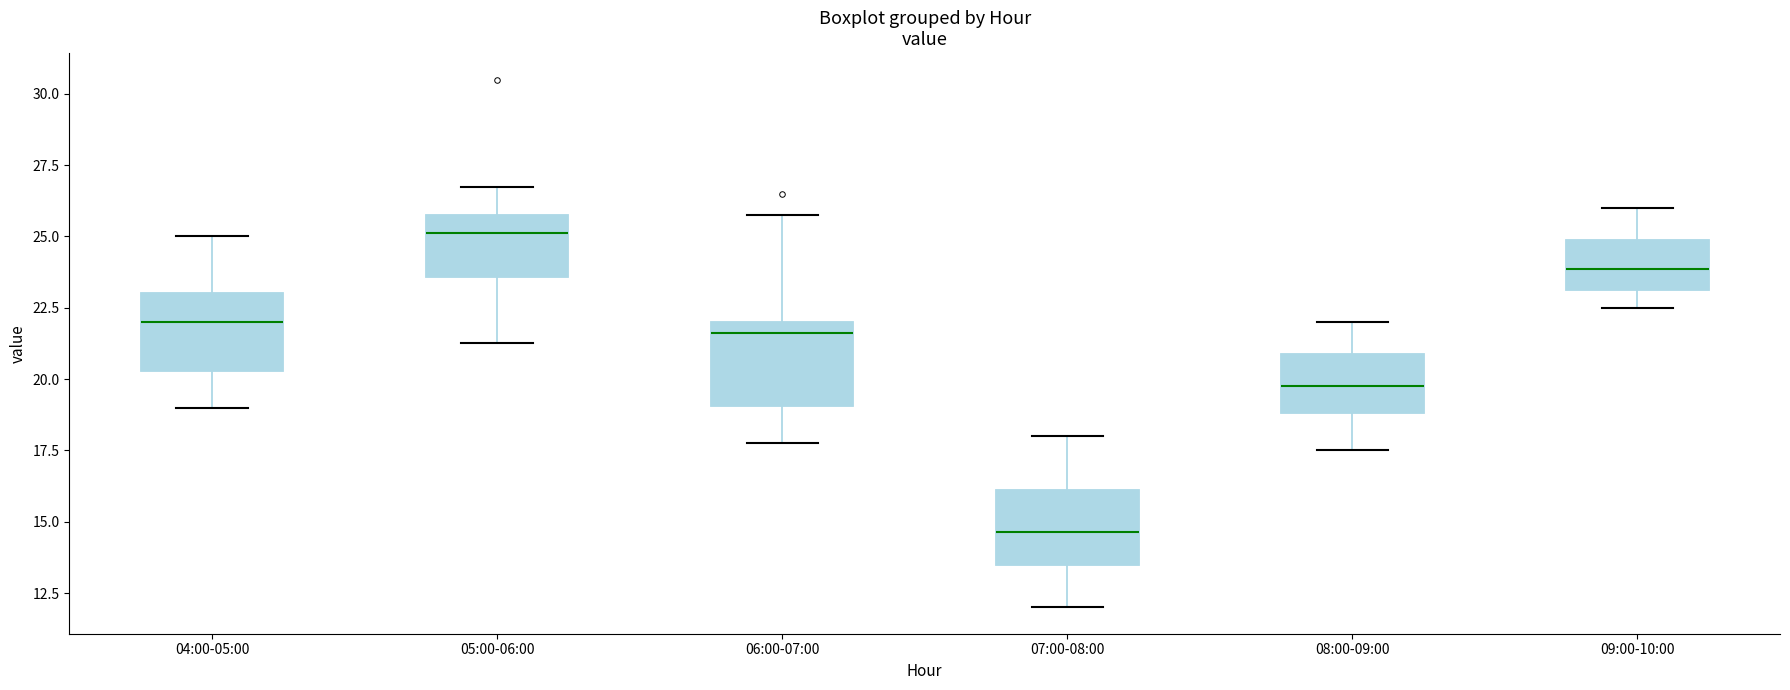

Reading left to right, transcribe this box plot: for each box, give where its median line is, the range the box spans, and where its two whiskers end, as read against the y-axis. The values are not printed on the chart, so give them approximately, as read against the axis.

04:00-05:00: median 22.0, box 20.5 to 23.0, whiskers 19.0 to 25.0
05:00-06:00: median 25.0, box 23.5 to 26.0, whiskers 21.5 to 27.0
06:00-07:00: median 21.5, box 19.0 to 22.0, whiskers 18.0 to 26.0
07:00-08:00: median 14.5, box 13.5 to 16.0, whiskers 12.0 to 18.0
08:00-09:00: median 20.0, box 19.0 to 21.0, whiskers 17.5 to 22.0
09:00-10:00: median 24.0, box 23.0 to 25.0, whiskers 22.5 to 26.0